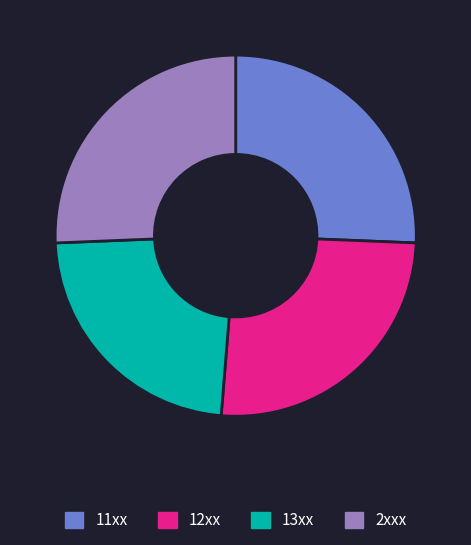

Is the sum of 13xx and 2xxx greater than half?

No